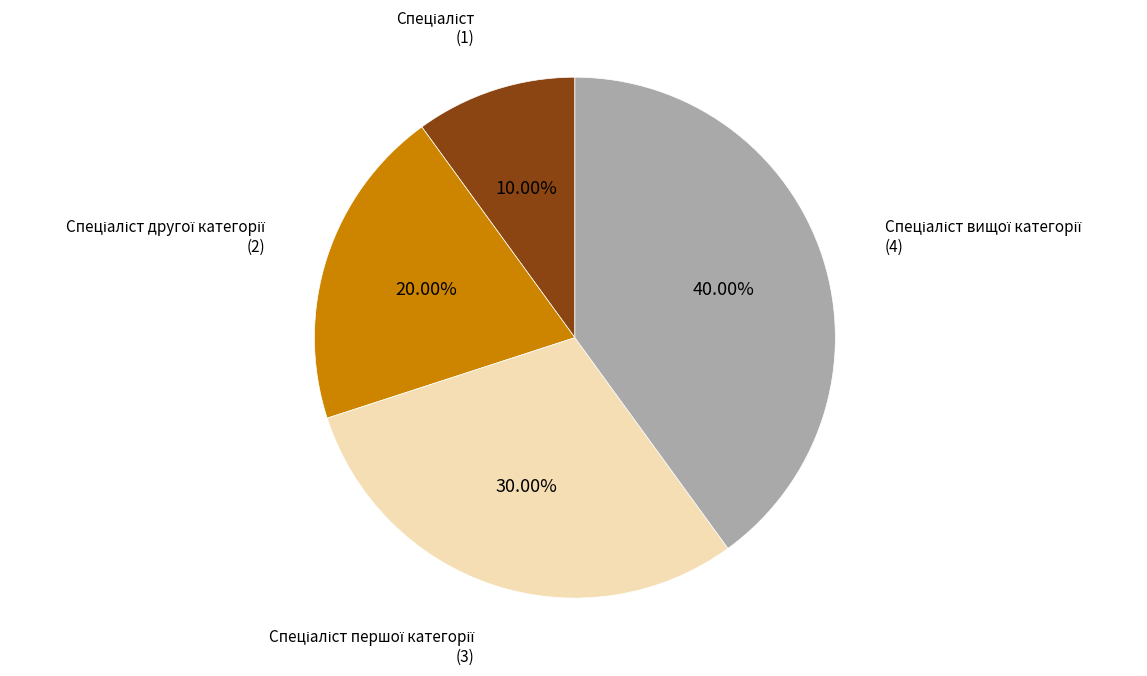

Is there a majority slice in this chart?

No